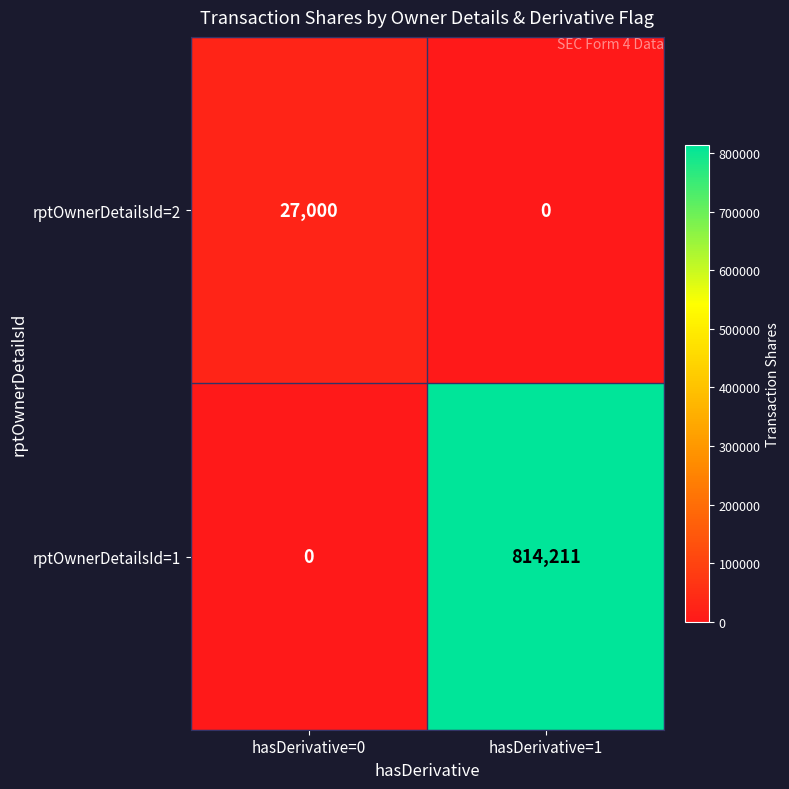

Which series changed the most between hasDerivative=0 and hasDerivative=1?

rptOwnerDetailsId=1